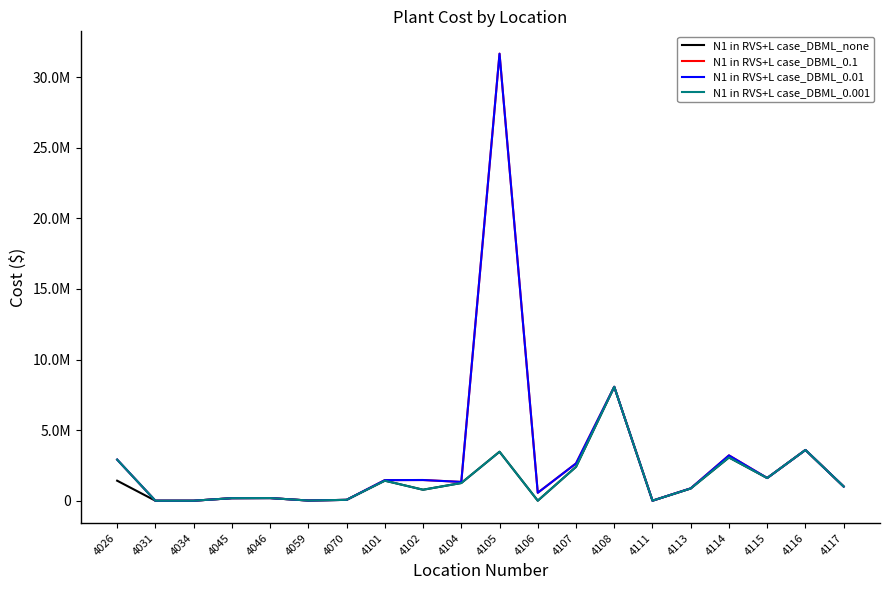

Which series has the widest spread of values?

N1 in RVS+L case_DBML_0.1